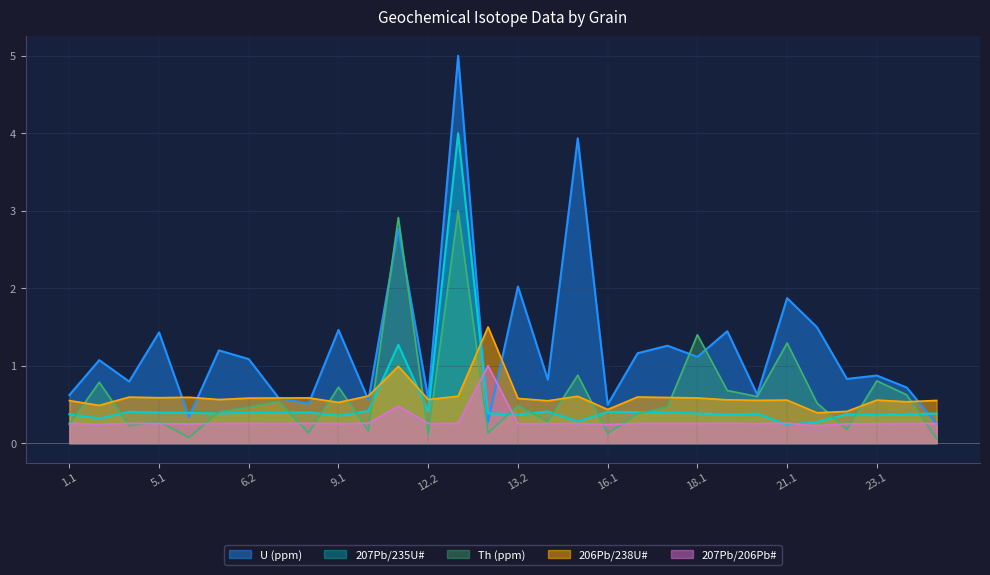

Between 17.1 and 22.1, which series saw the biggest shift?

U (ppm)